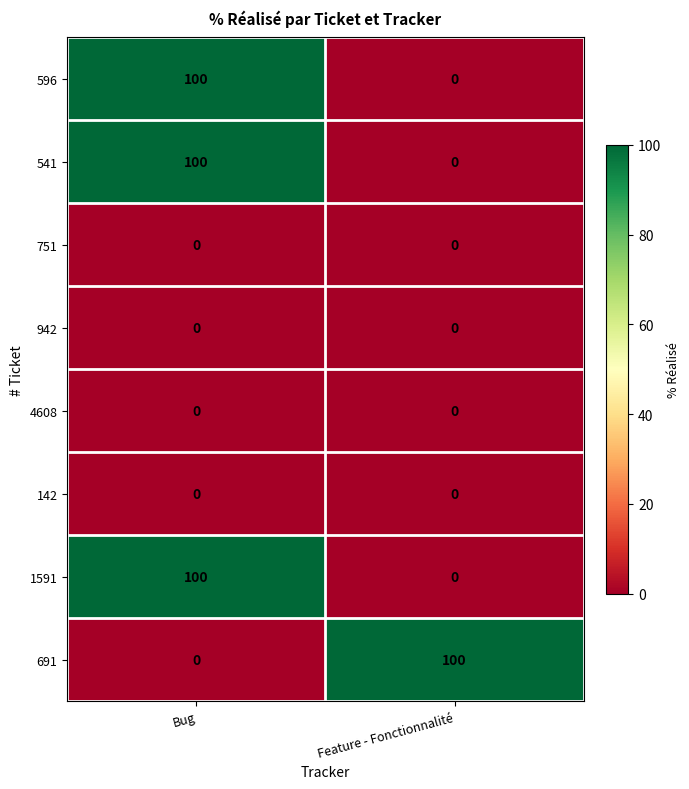

Reading right to left, what are all the values shown in this chart?

596: 0	100
541: 0	100
751: 0	0
942: 0	0
4608: 0	0
142: 0	0
1591: 0	100
691: 100	0